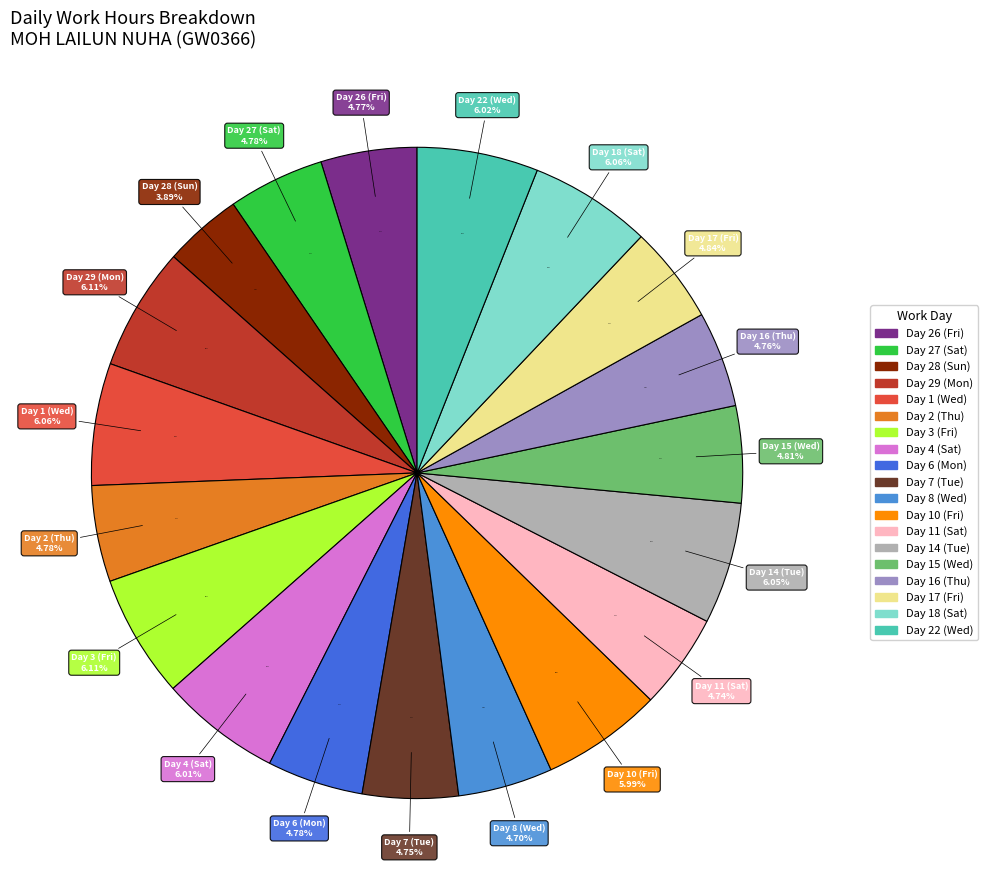

To the nearest percent, what is the difference between the largest and smallest slice percentages?

2%